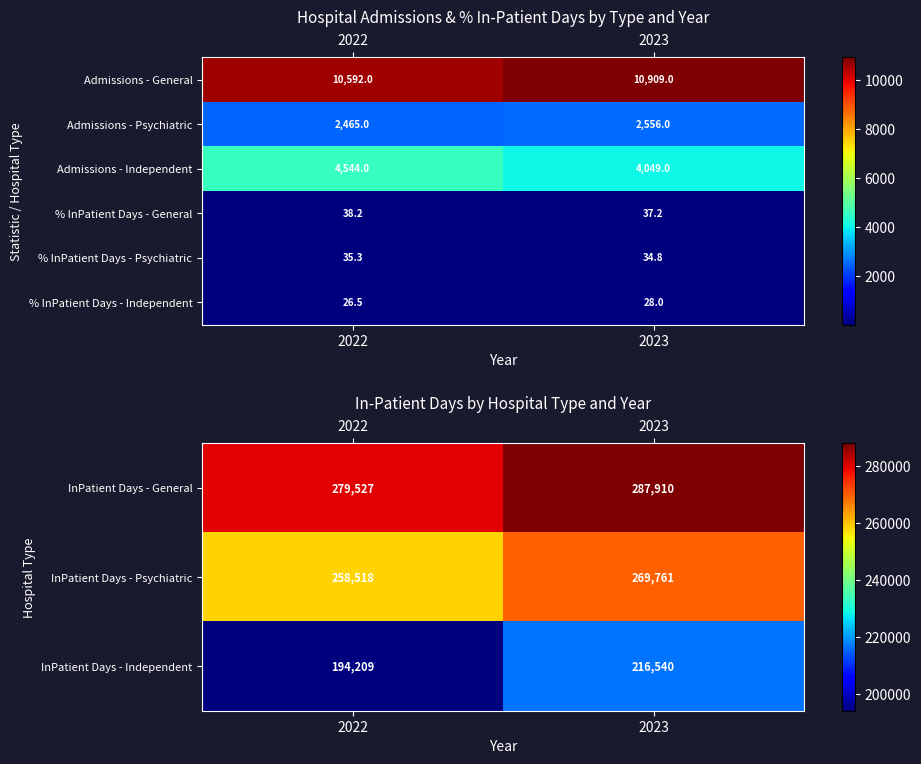

Rank the categories by % InPatient Days - General value from lowest to highest.

2023, 2022